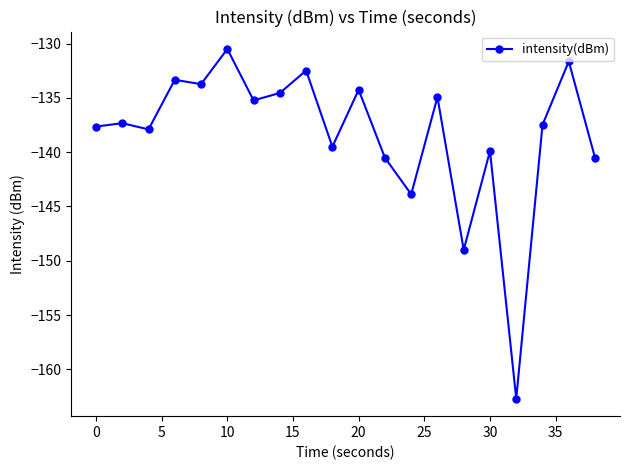

What is the difference between the maximum and minimum values?

32.2